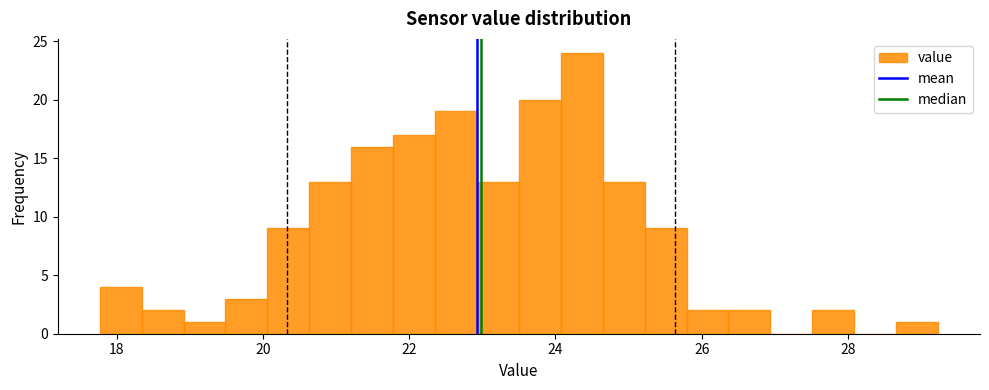

Read against the x-axis, roughly where is the centre of the tallest bar?

24.4